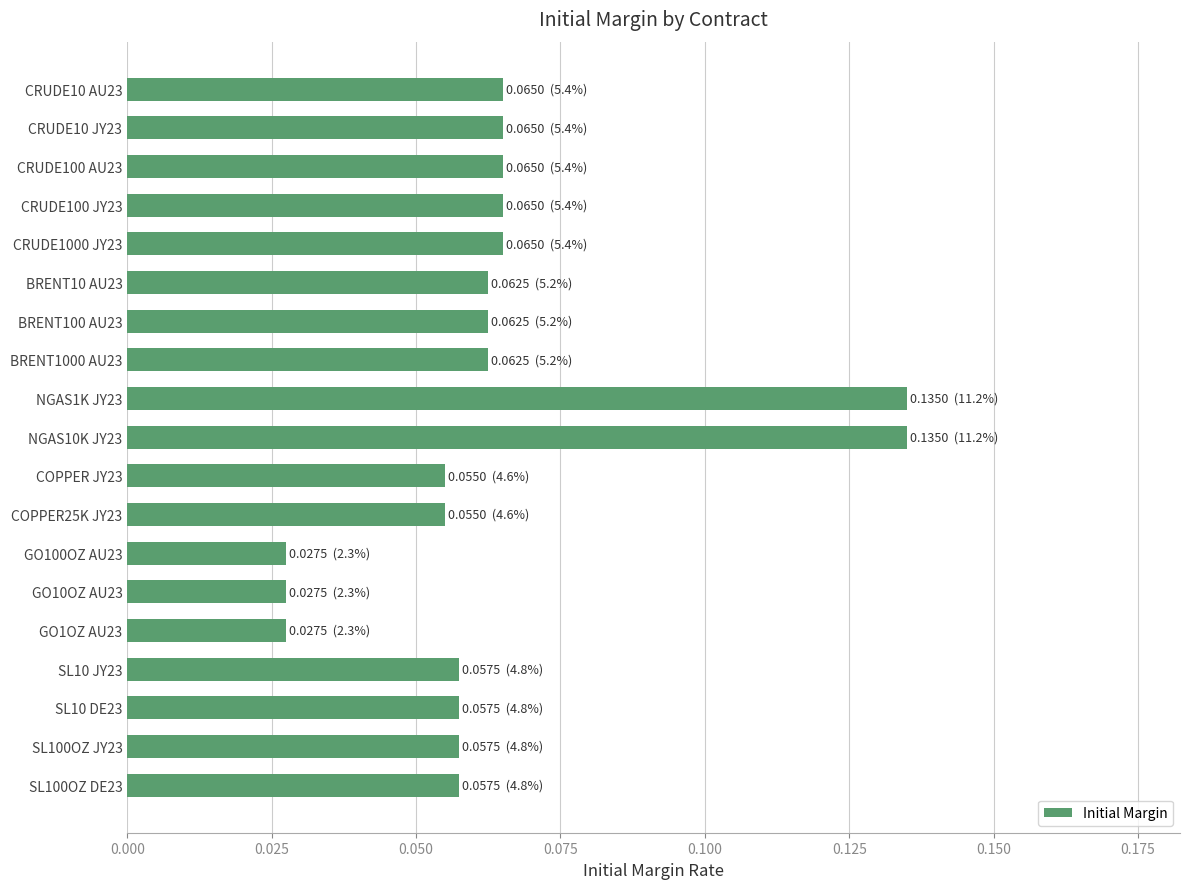

Between NGAS1K JY23 and SL10 JY23, which is larger?

NGAS1K JY23